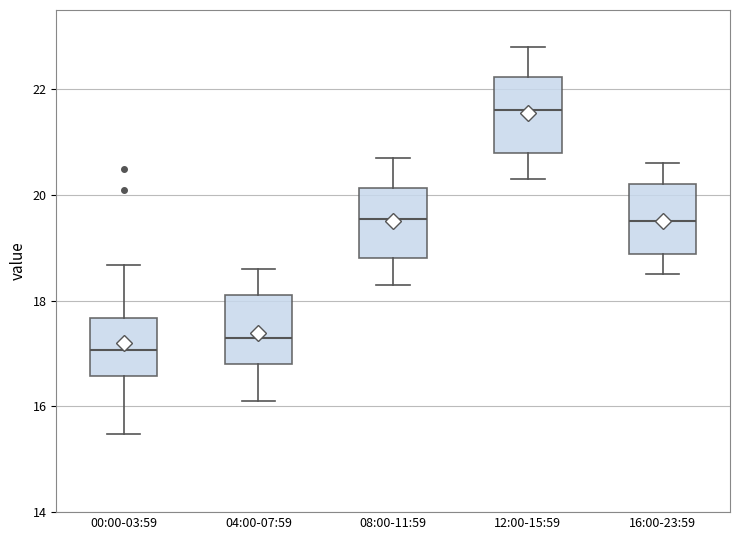

Which box has the highest median line?

12:00-15:59